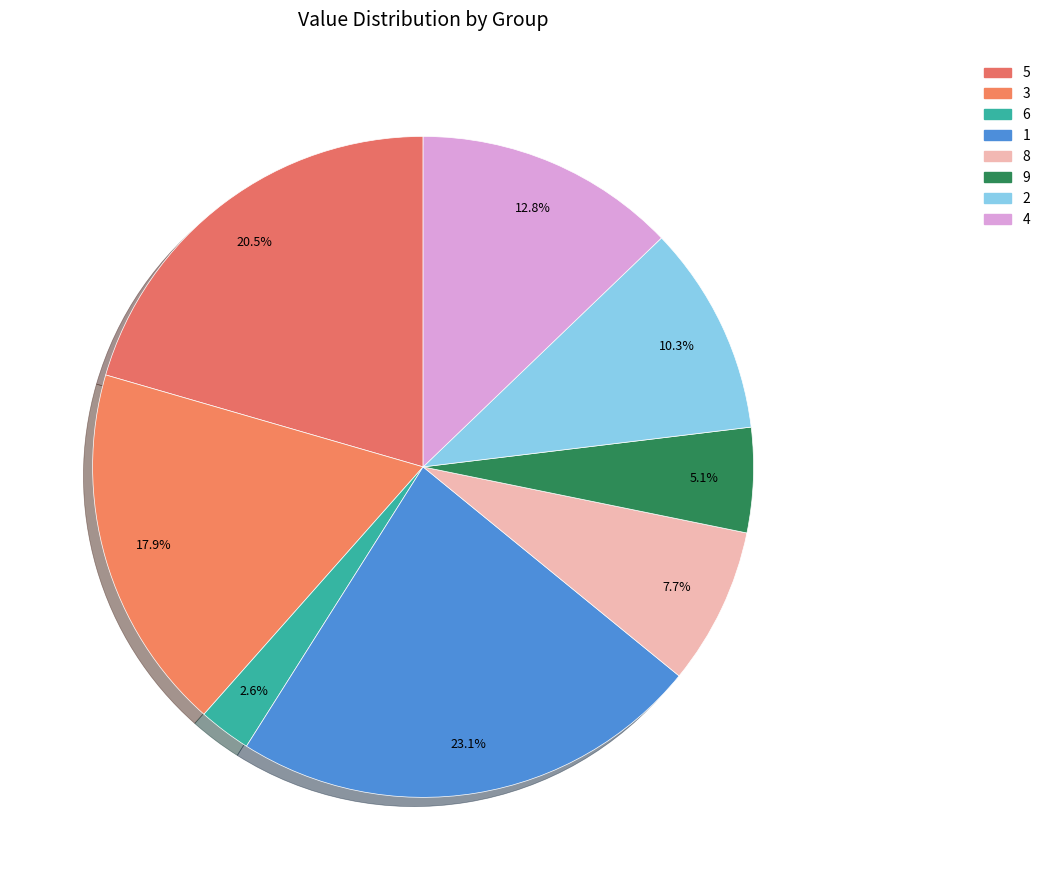

Does any single category account for the majority?

No